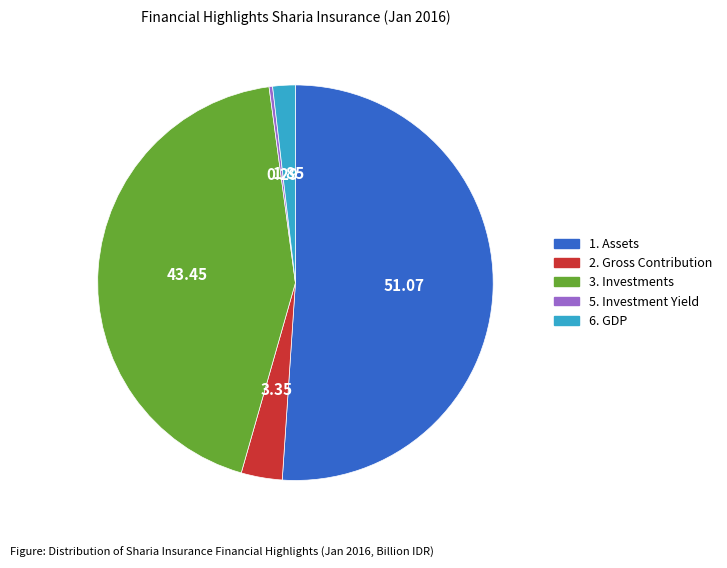

What is the ratio of the value at 1. Assets to the value at 6. GDP?

27.7